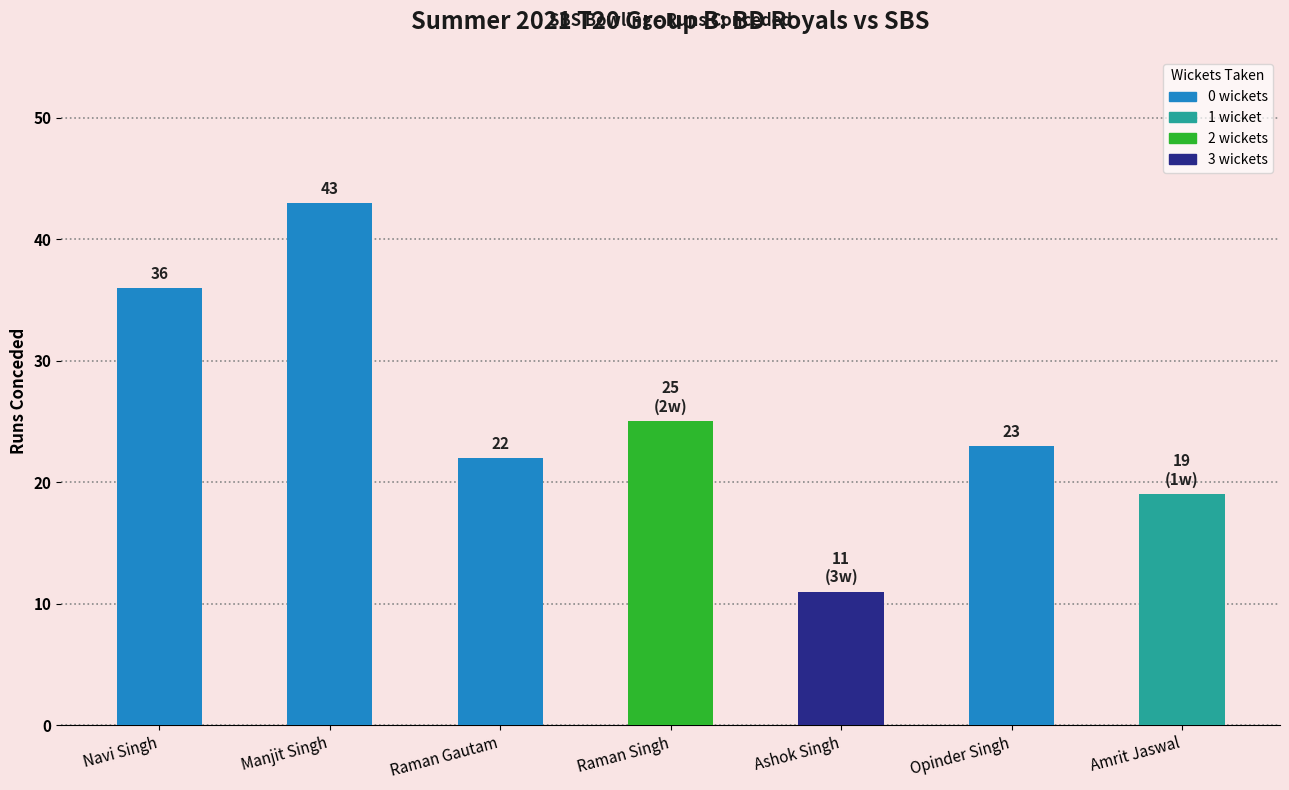

What is the difference between the values at Amrit Jaswal and Ashok Singh?

8